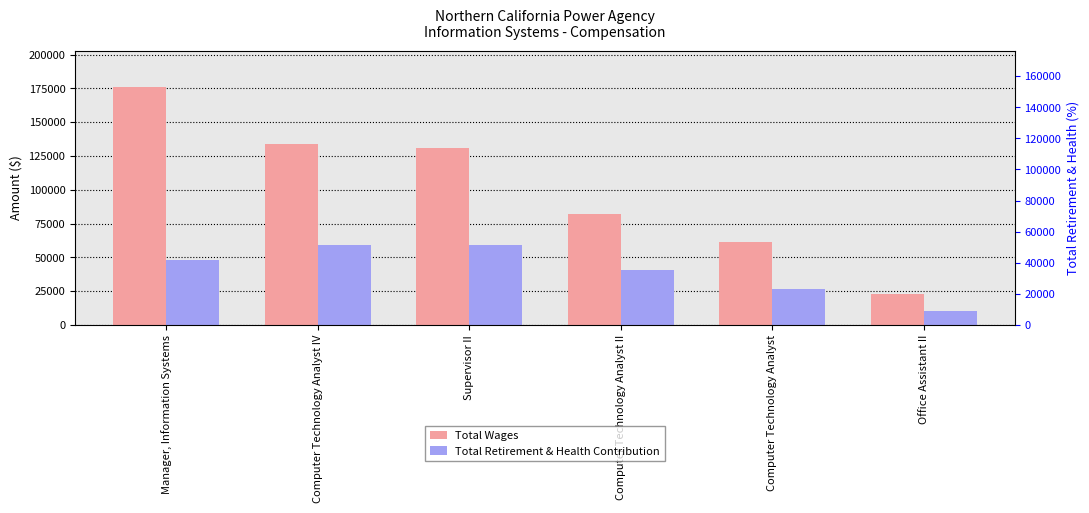

How many data points in Total Retirement & Health Contribution are above 47812?

2